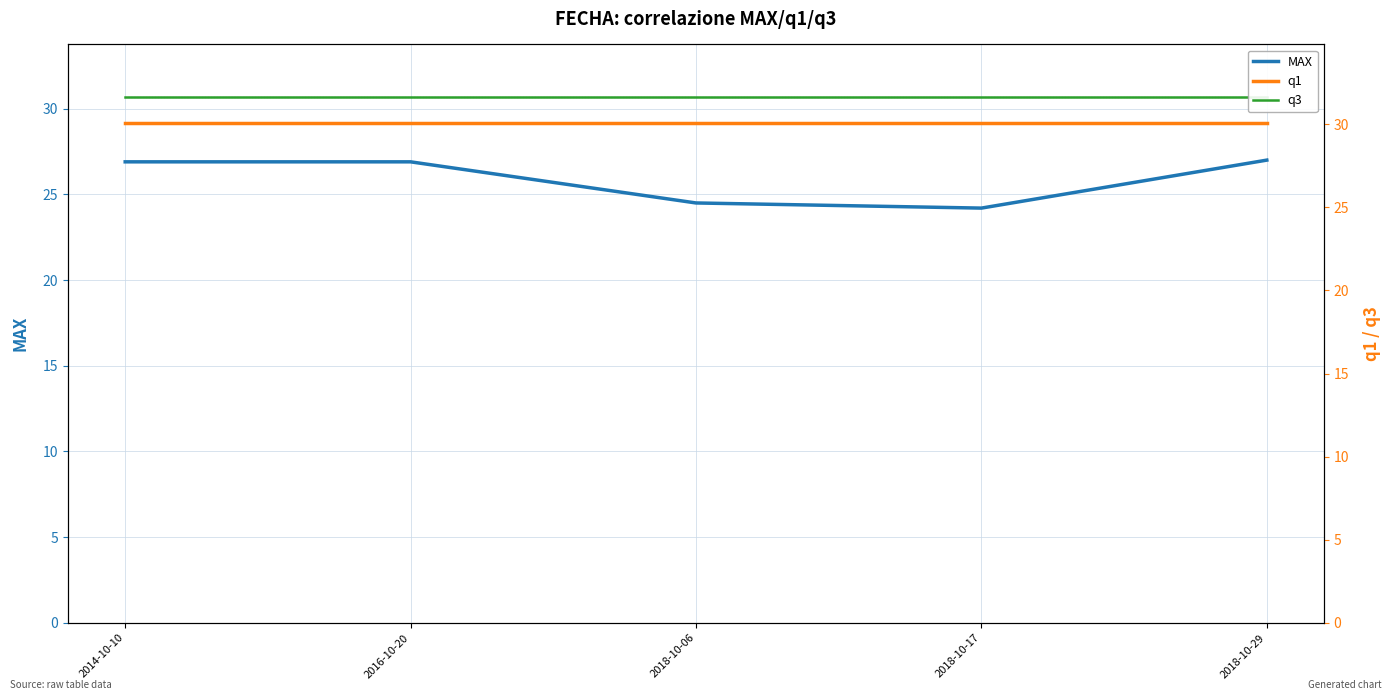

What is the maximum value shown in the chart?

31.6